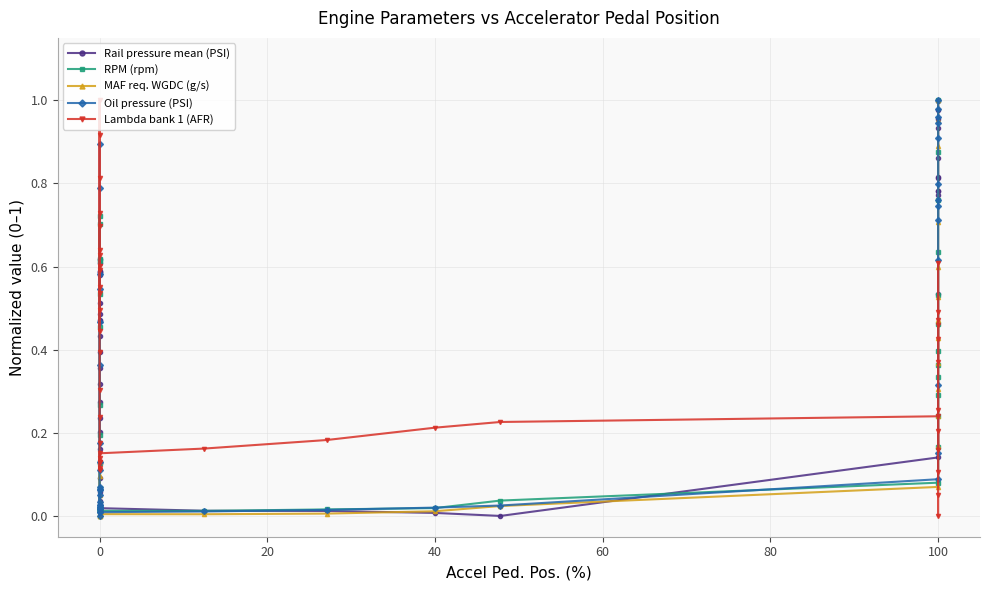

Between 0 and 100, which is larger?

100